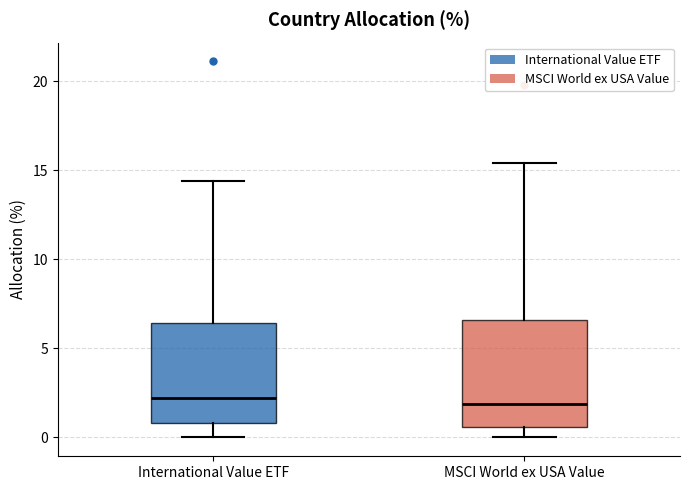

Reading left to right, transcribe this box plot: for each box, give where its median line is, the range the box spans, and where its two whiskers end, as read against the y-axis. The values are not printed on the chart, so give them approximately, as read against the axis.

International Value ETF: median 2.0, box 1.0 to 6.5, whiskers 0.0 to 14.5
MSCI World ex USA Value: median 2.0, box 0.5 to 6.5, whiskers 0.0 to 15.5